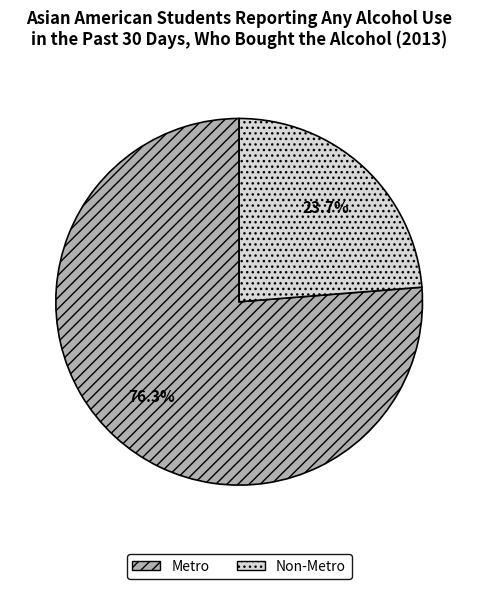

To the nearest percent, what is the average slice percentage?

50%